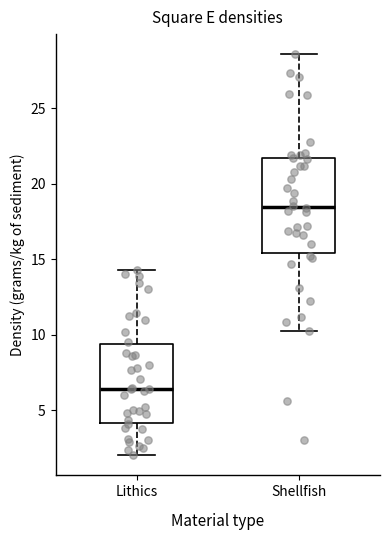

Where does the upper whisker of the box for Lithics end on the y-axis? The values are not printed on the chart, so give them approximately, as read against the axis.

14.5